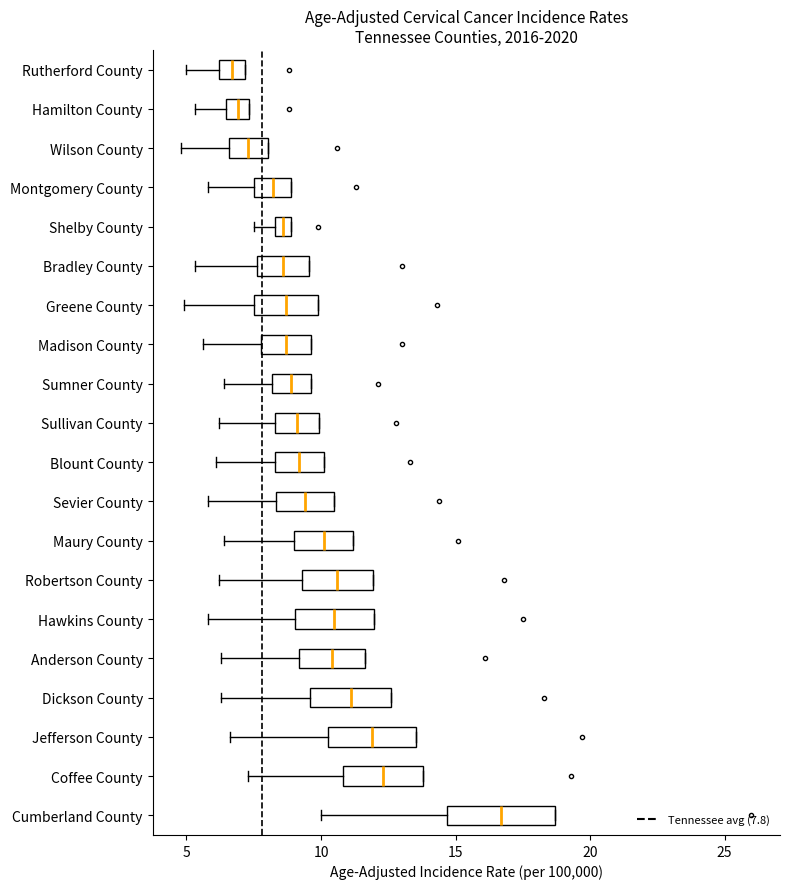

Which box is the widest, from its left edge to its right edge?

Cumberland County